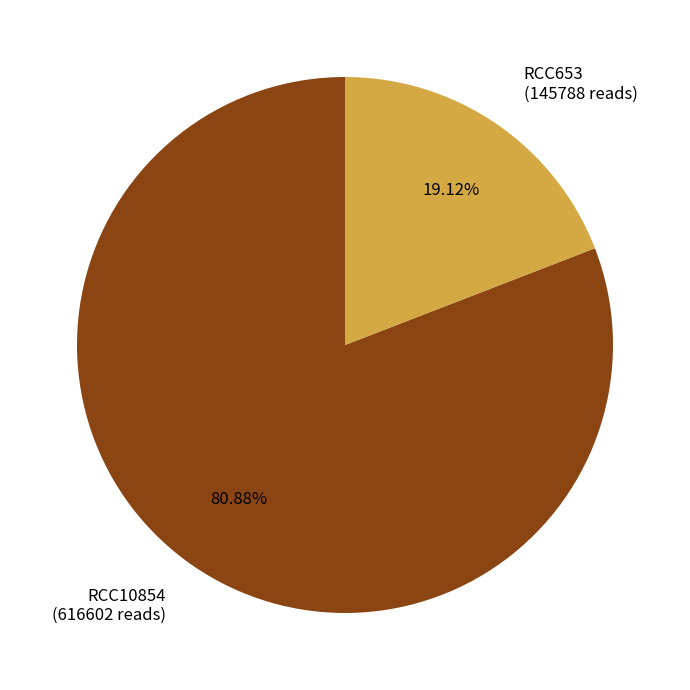

Combined, what portion of the pie is RCC653 and RCC10854?

100.0%